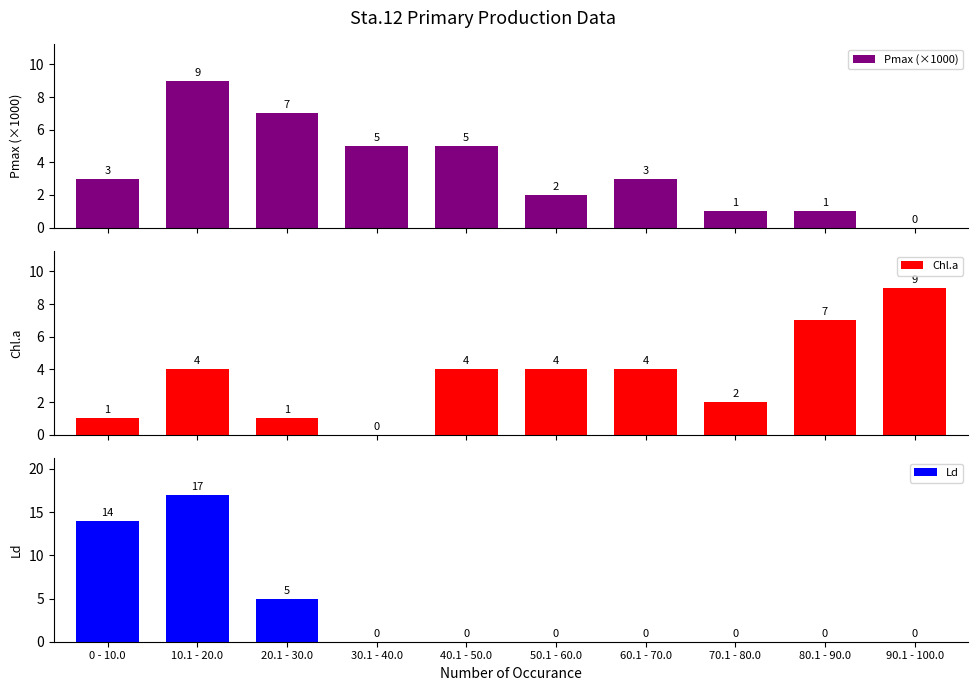

True or false: Pmax (×1000) has a value of 5 at 40.1 - 50.0.

True